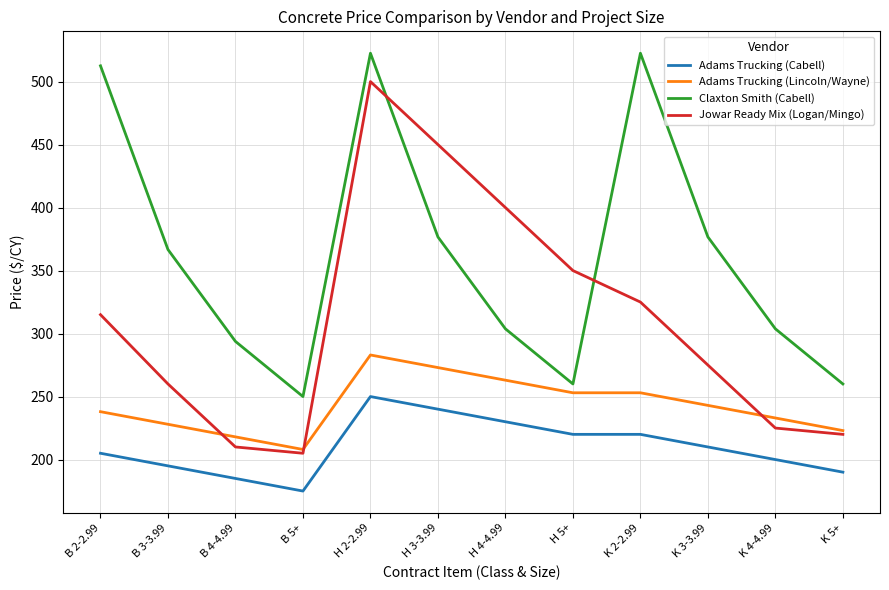

Reading left to right, extract all data points from this chart.

Adams Trucking (Cabell): B 2-2.99=205.0	B 3-3.99=195.0	B 4-4.99=185.0	B 5+=175.0	H 2-2.99=250.0	H 3-3.99=240.0	H 4-4.99=230.0	H 5+=220.0	K 2-2.99=220.0	K 3-3.99=210.0	K 4-4.99=200.0	K 5+=190.0
Adams Trucking (Lincoln/Wayne): B 2-2.99=238.0	B 3-3.99=228.0	B 4-4.99=218.0	B 5+=208.0	H 2-2.99=283.0	H 3-3.99=273.0	H 4-4.99=263.0	H 5+=253.0	K 2-2.99=253.0	K 3-3.99=243.0	K 4-4.99=233.0	K 5+=223.0
Claxton Smith (Cabell): B 2-2.99=512.5	B 3-3.99=366.7	B 4-4.99=293.8	B 5+=250.0	H 2-2.99=522.5	H 3-3.99=376.7	H 4-4.99=303.8	H 5+=260.0	K 2-2.99=522.5	K 3-3.99=376.7	K 4-4.99=303.8	K 5+=260.0
Jowar Ready Mix (Logan/Mingo): B 2-2.99=315.0	B 3-3.99=260.0	B 4-4.99=210.0	B 5+=205.0	H 2-2.99=500.0	H 3-3.99=450.0	H 4-4.99=400.0	H 5+=350.0	K 2-2.99=325.0	K 3-3.99=275.0	K 4-4.99=225.0	K 5+=220.0